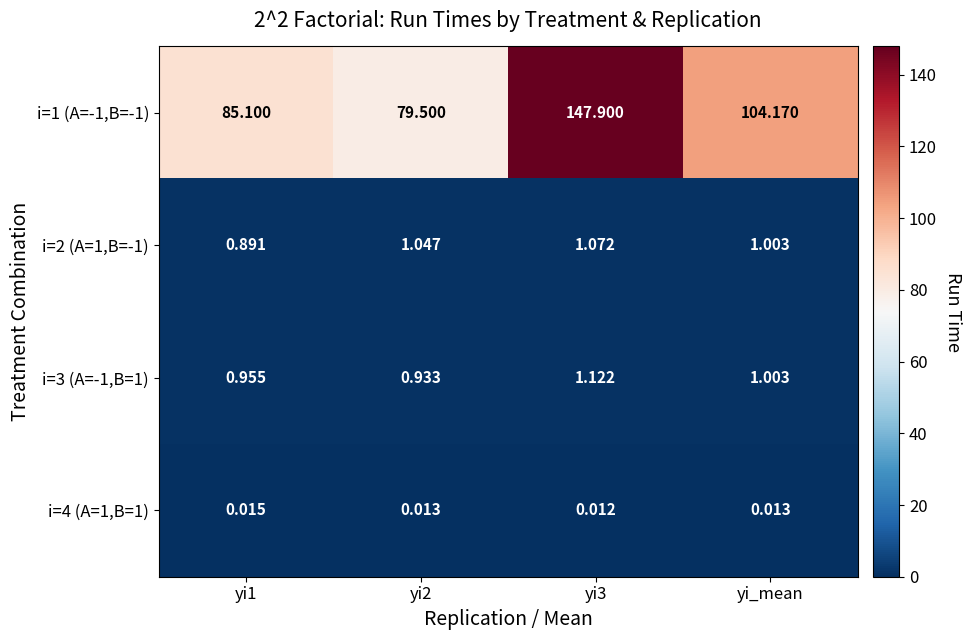

Is the value of i=1 (A=-1,B=-1) at yi_mean greater than the value of i=2 (A=1,B=-1) at yi1?

Yes